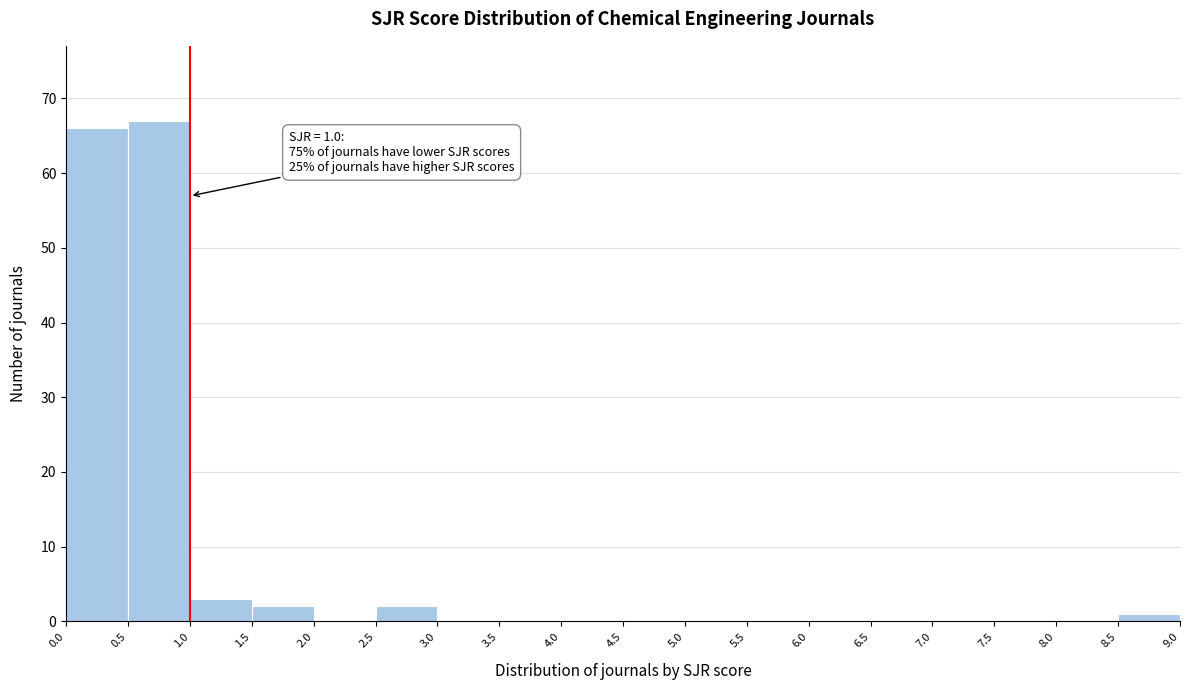

Over which range of the x-axis is the bar tallest?

0.5 to 1.0